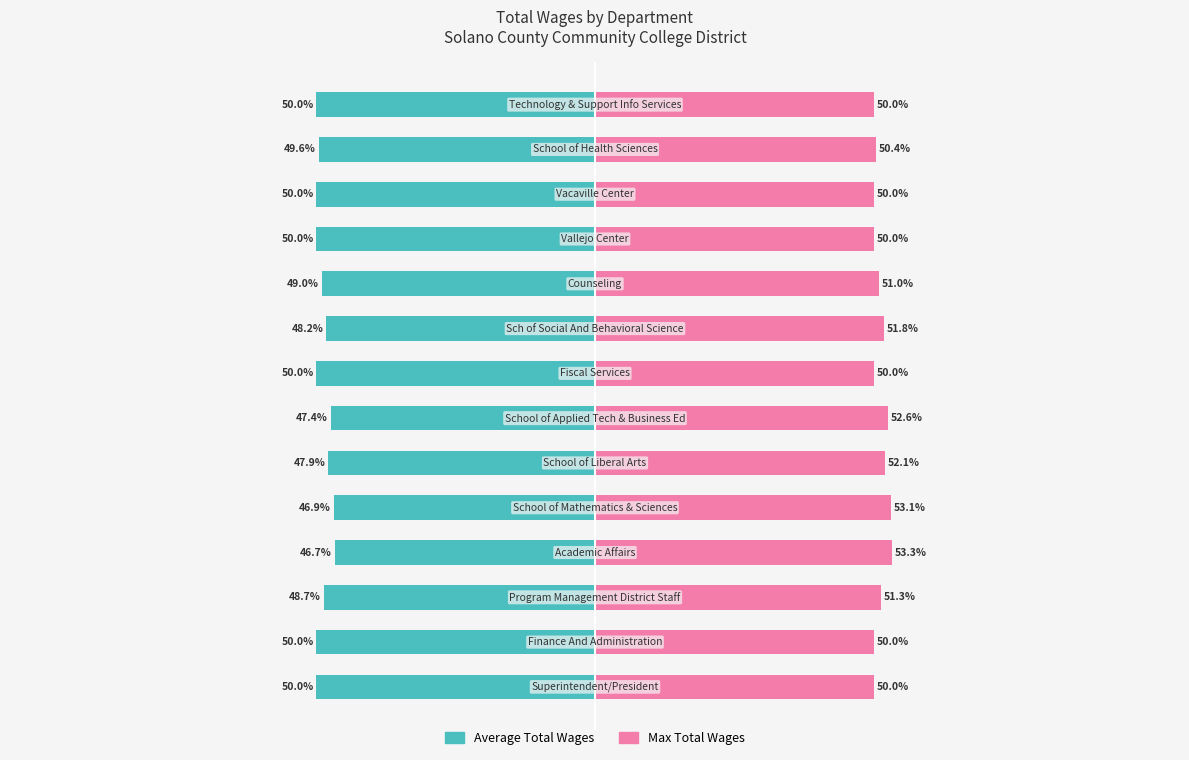

What are all the series names shown in the legend?

Average Total Wages, Max Total Wages